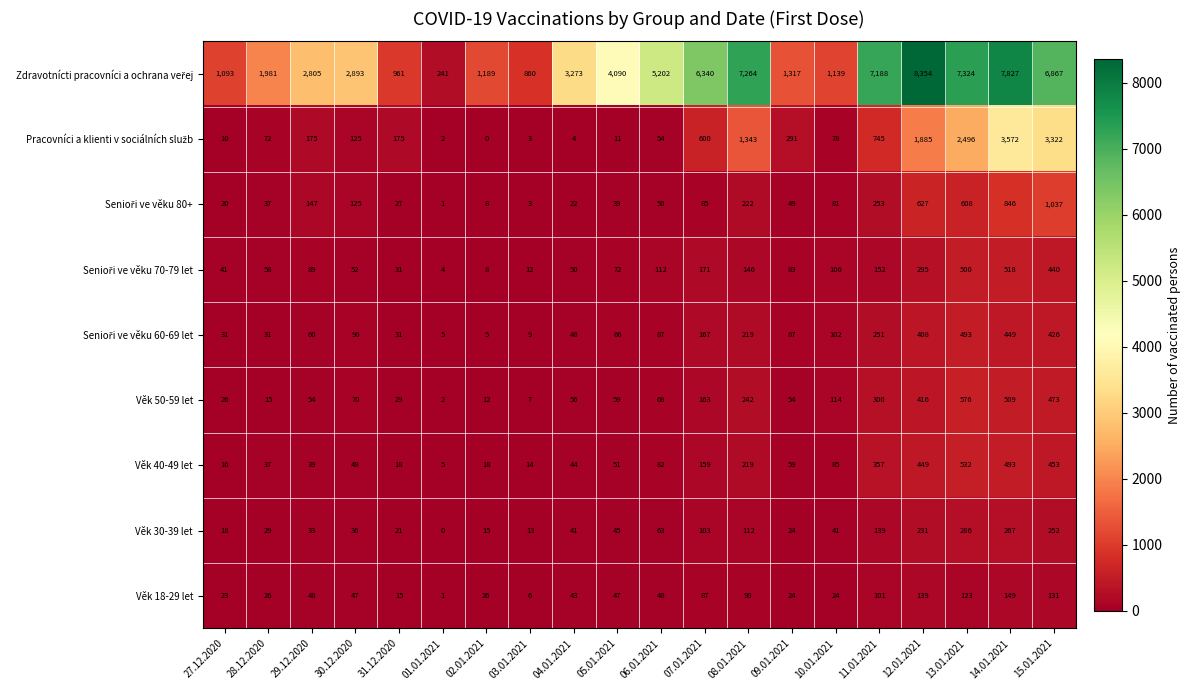

At which category is the sum across all series the highest?

14.01.2021